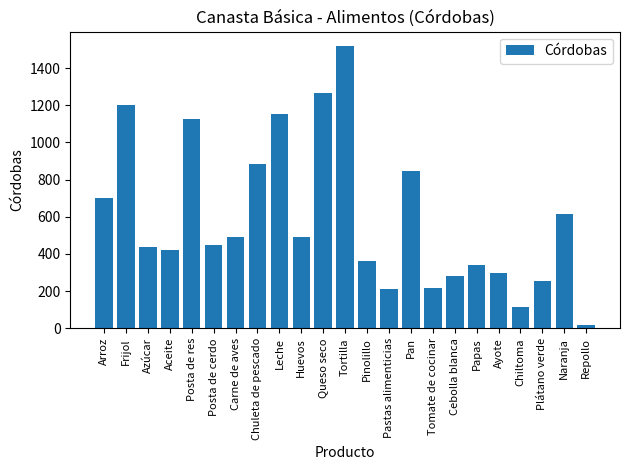

Is it true that the value at Leche is 1154.4?

True